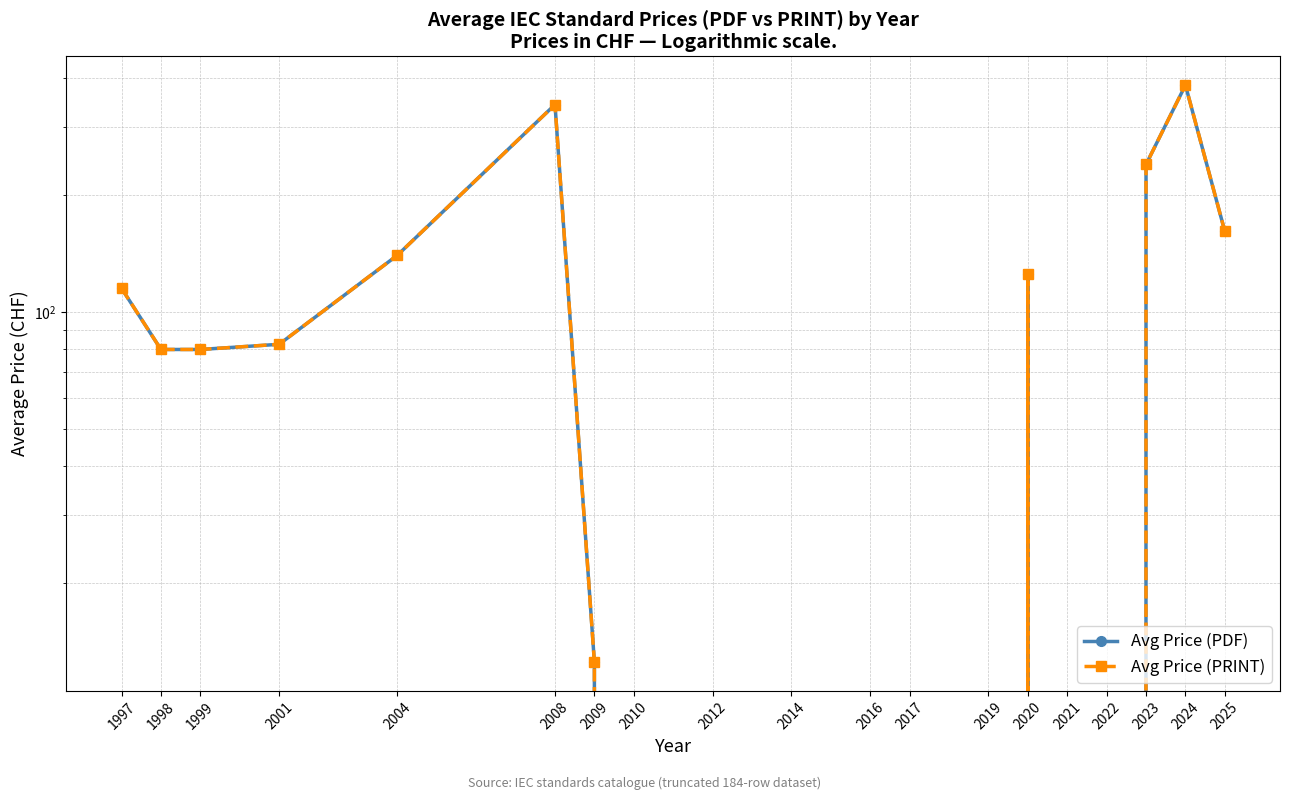

True or false: Avg Price (PRINT) and Avg Price (PDF) cross at least once.

False